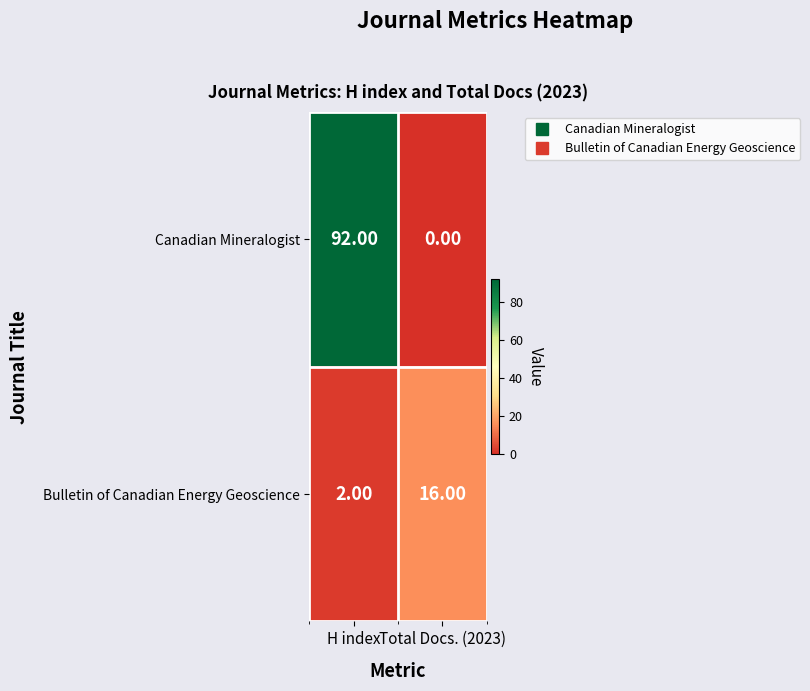

Which label corresponds to the largest value in the chart?

H index